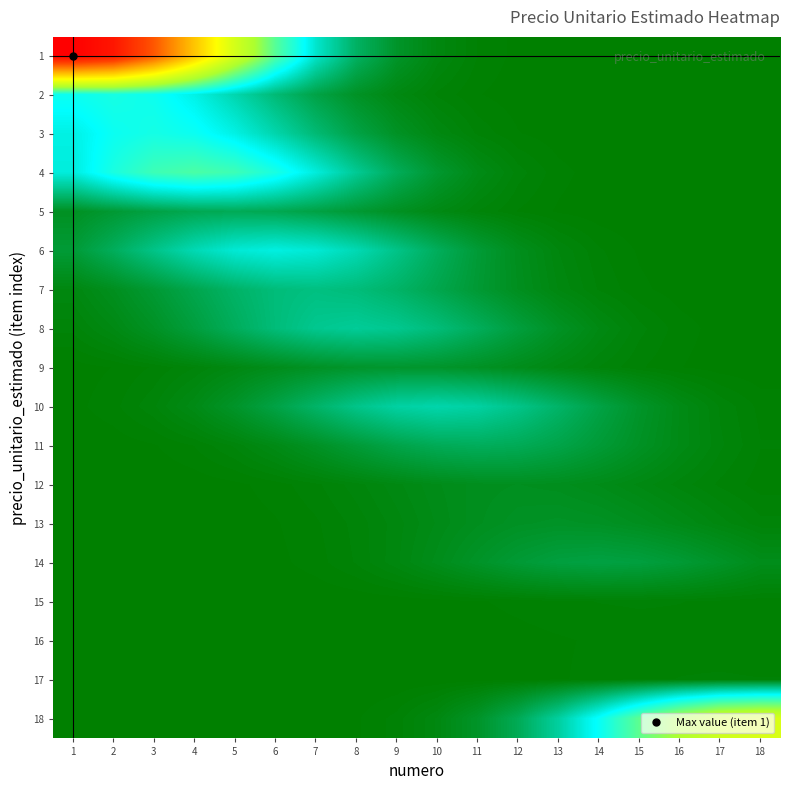

At 6, list the series in order from smallest to largest.

17, 16, 15, 18, 14, 13, 12, 11, 9, 10, 5, 2, 8, 7, 3, 6, 4, 1